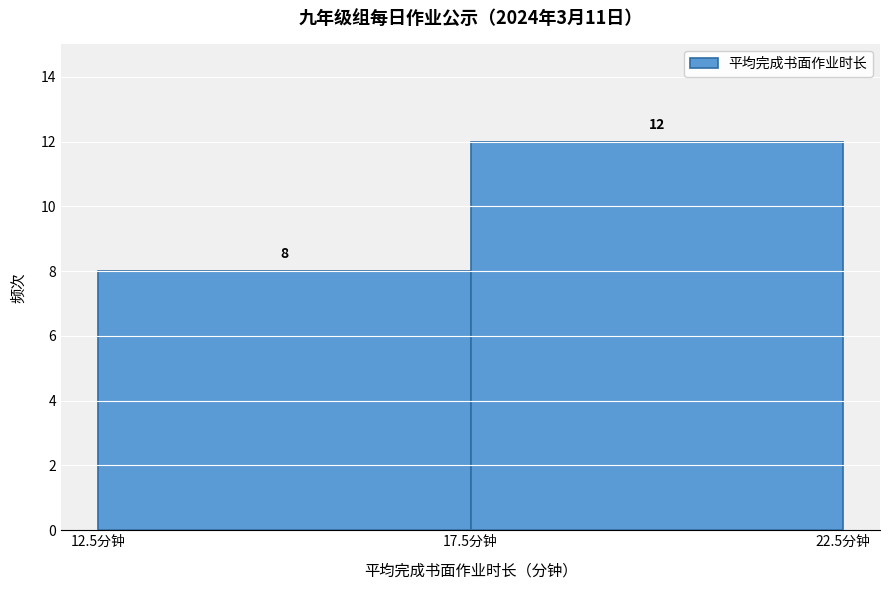

How tall is the bar that spans 17.5 to 22.5 on the x-axis?

12